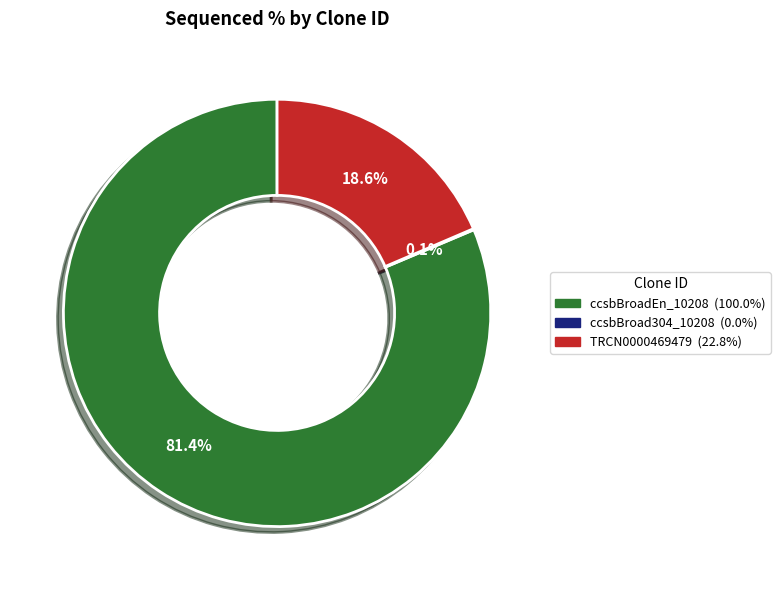

Which category accounts for the majority?

ccsbBroadEn_10208